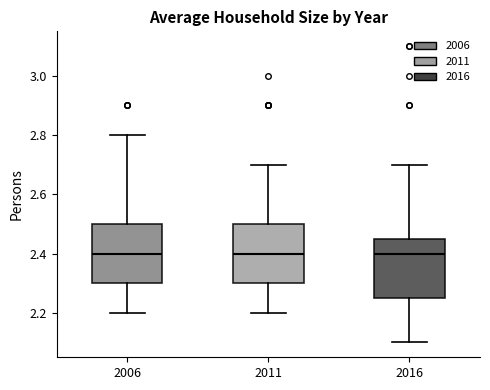

Reading left to right, transcribe this box plot: for each box, give where its median line is, the range the box spans, and where its two whiskers end, as read against the y-axis. The values are not printed on the chart, so give them approximately, as read against the axis.

2006: median 2.40, box 2.30 to 2.50, whiskers 2.20 to 2.80
2011: median 2.40, box 2.30 to 2.50, whiskers 2.20 to 2.70
2016: median 2.40, box 2.26 to 2.46, whiskers 2.10 to 2.70